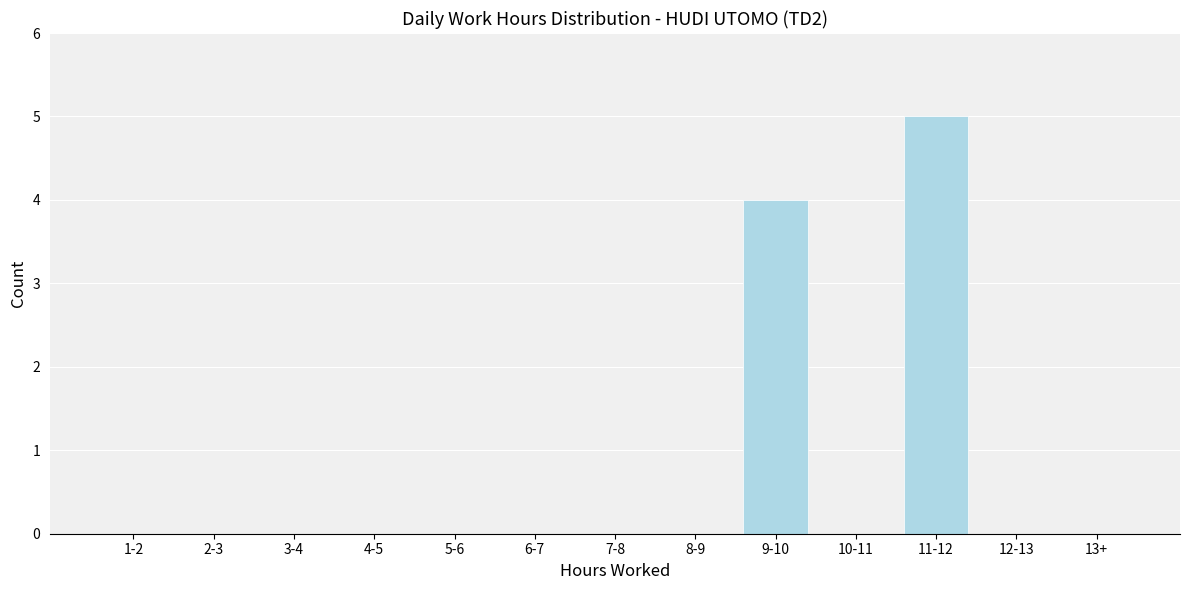

Reading left to right, list all the values displayed in this chart.

1-2=0	2-3=0	3-4=0	4-5=0	5-6=0	6-7=0	7-8=0	8-9=0	9-10=4	10-11=0	11-12=5	12-13=0	13+=0